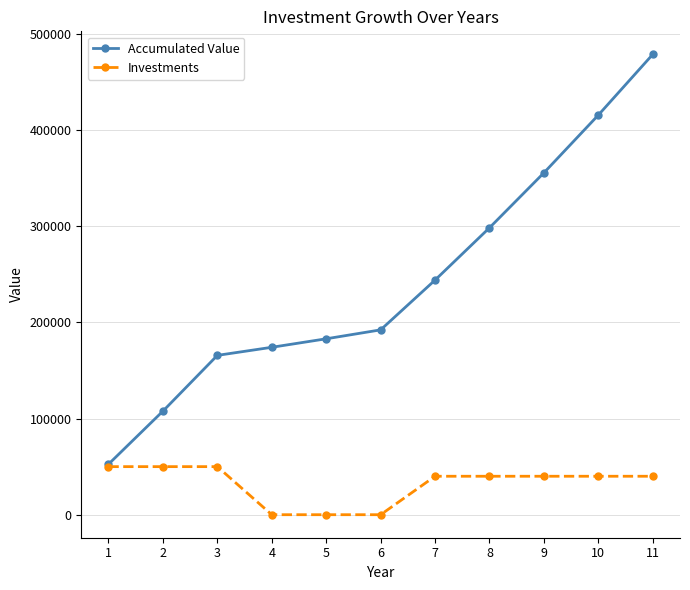

Count the number of data series in this chart.

2